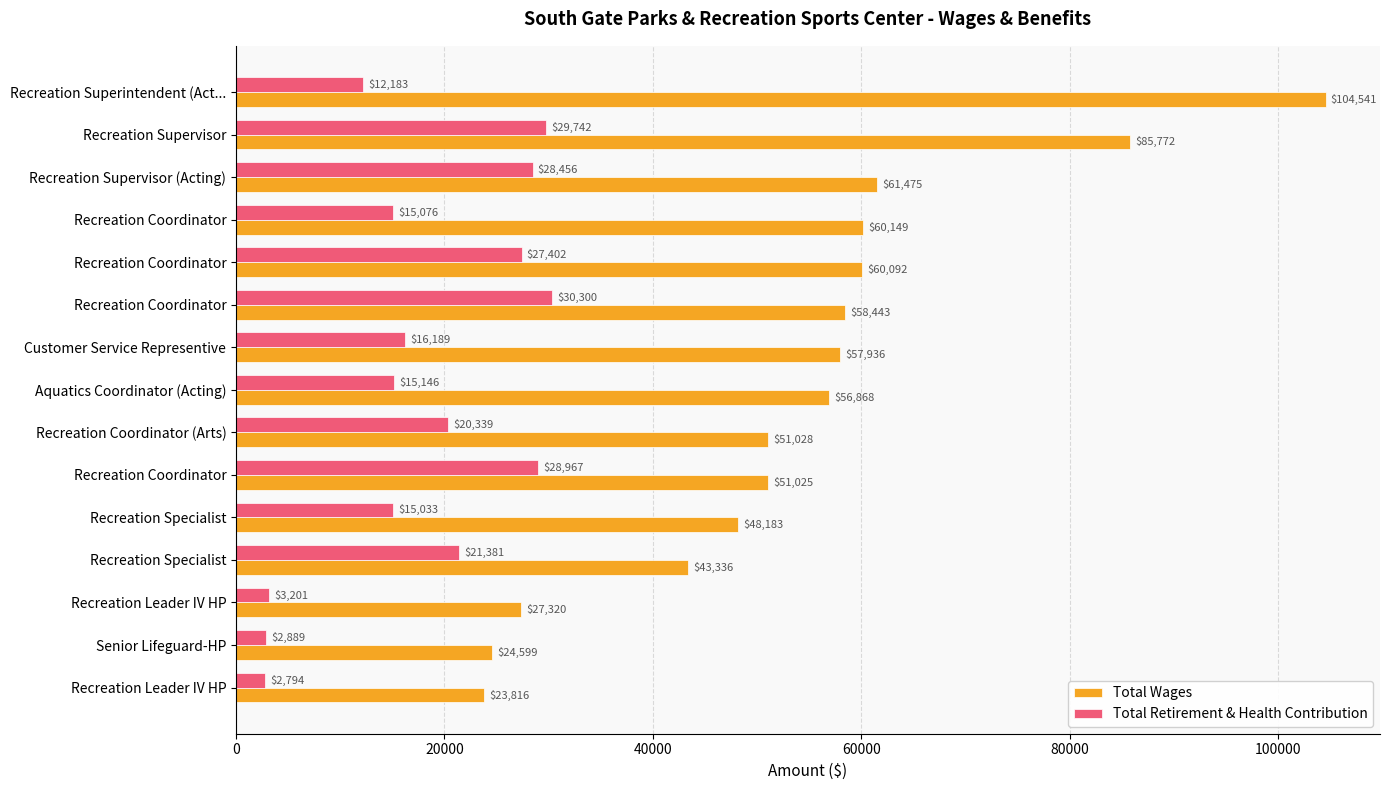

What are all the series names shown in the legend?

Total Wages, Total Retirement & Health Contribution